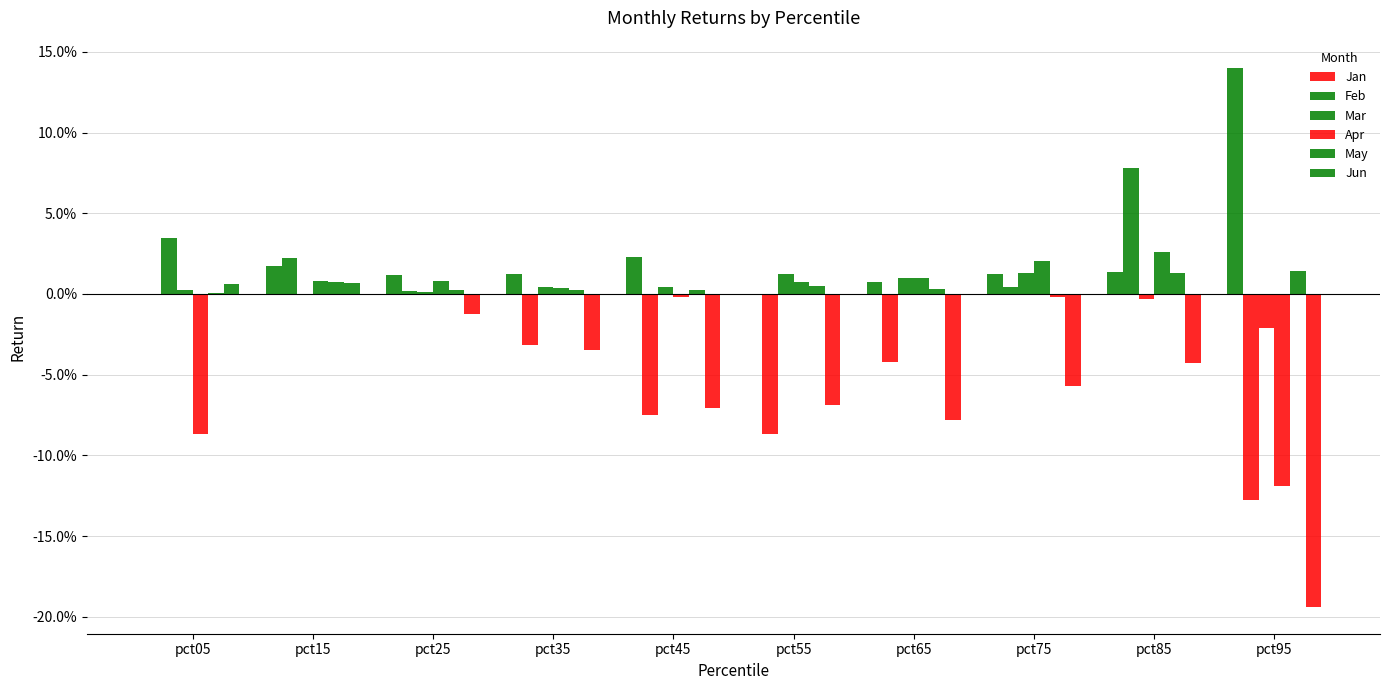

Are the bars horizontal?

No